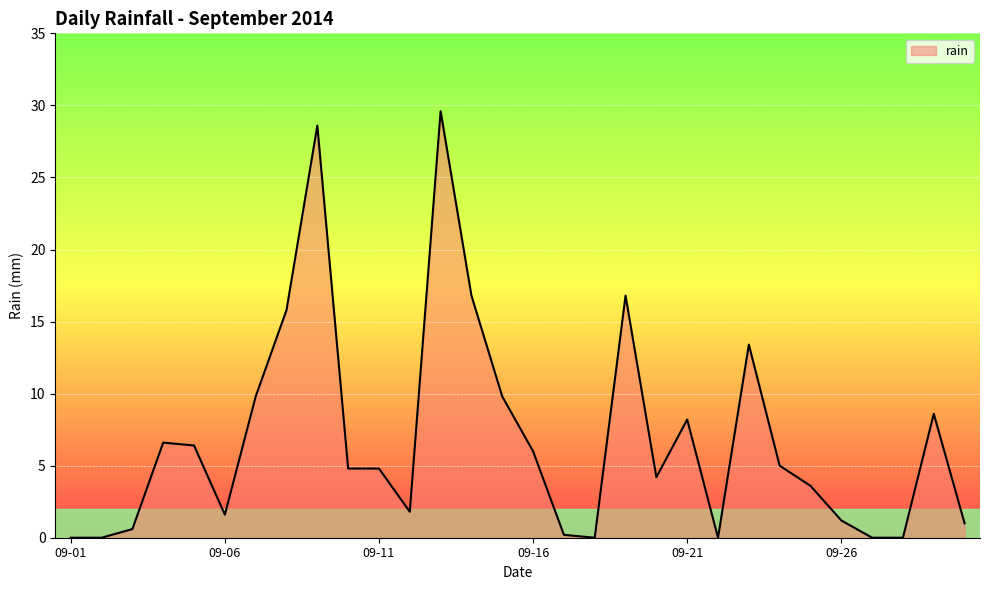

What is the greatest value displayed?

29.6